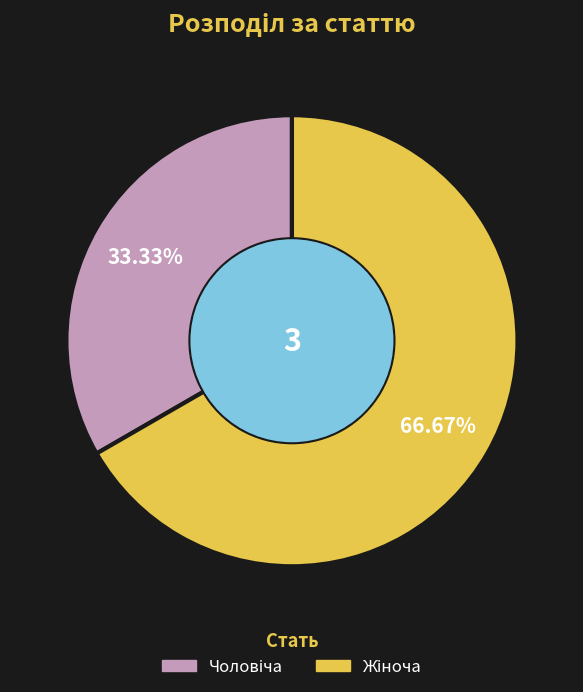

Does any single category account for the majority?

Yes